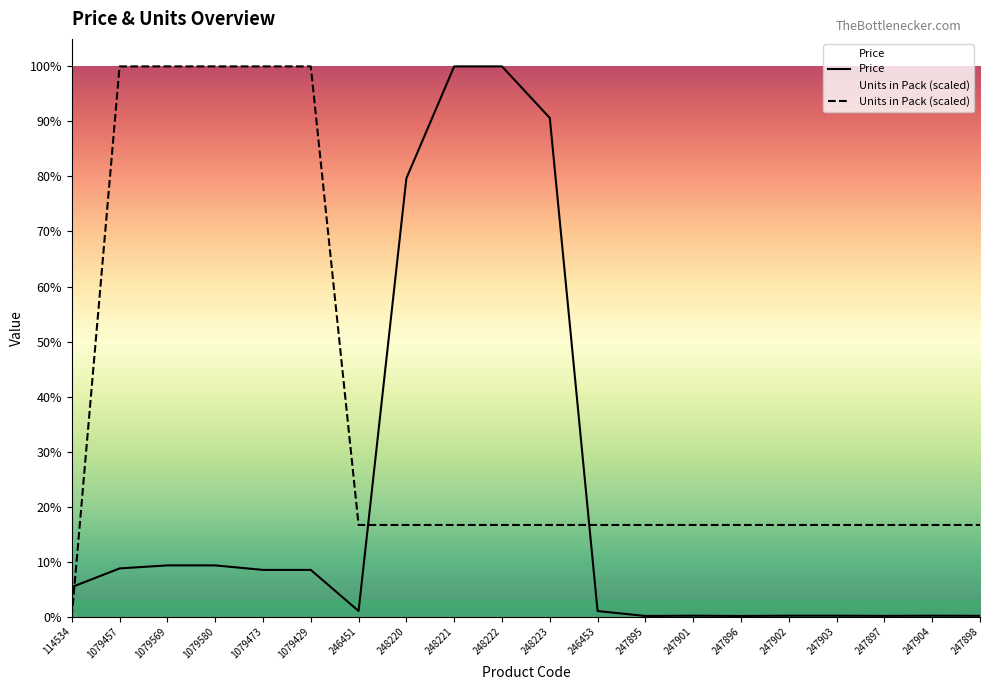

How many intersections are there between Units in Pack and Price?

3